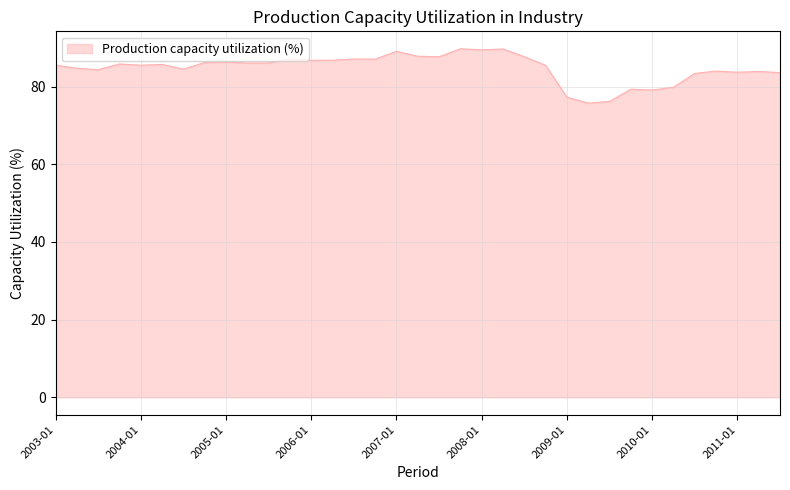

What is the minimum value shown in the chart?

75.8